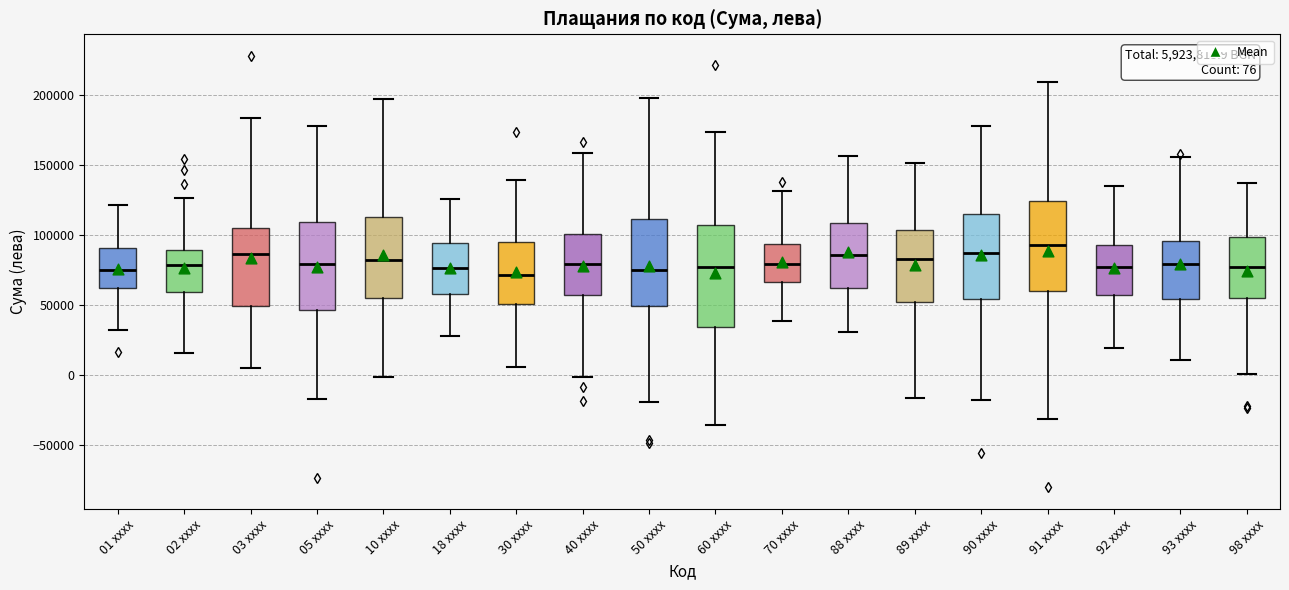

Which box is the tallest, from its lower edge to its upper edge?

60 xxxx